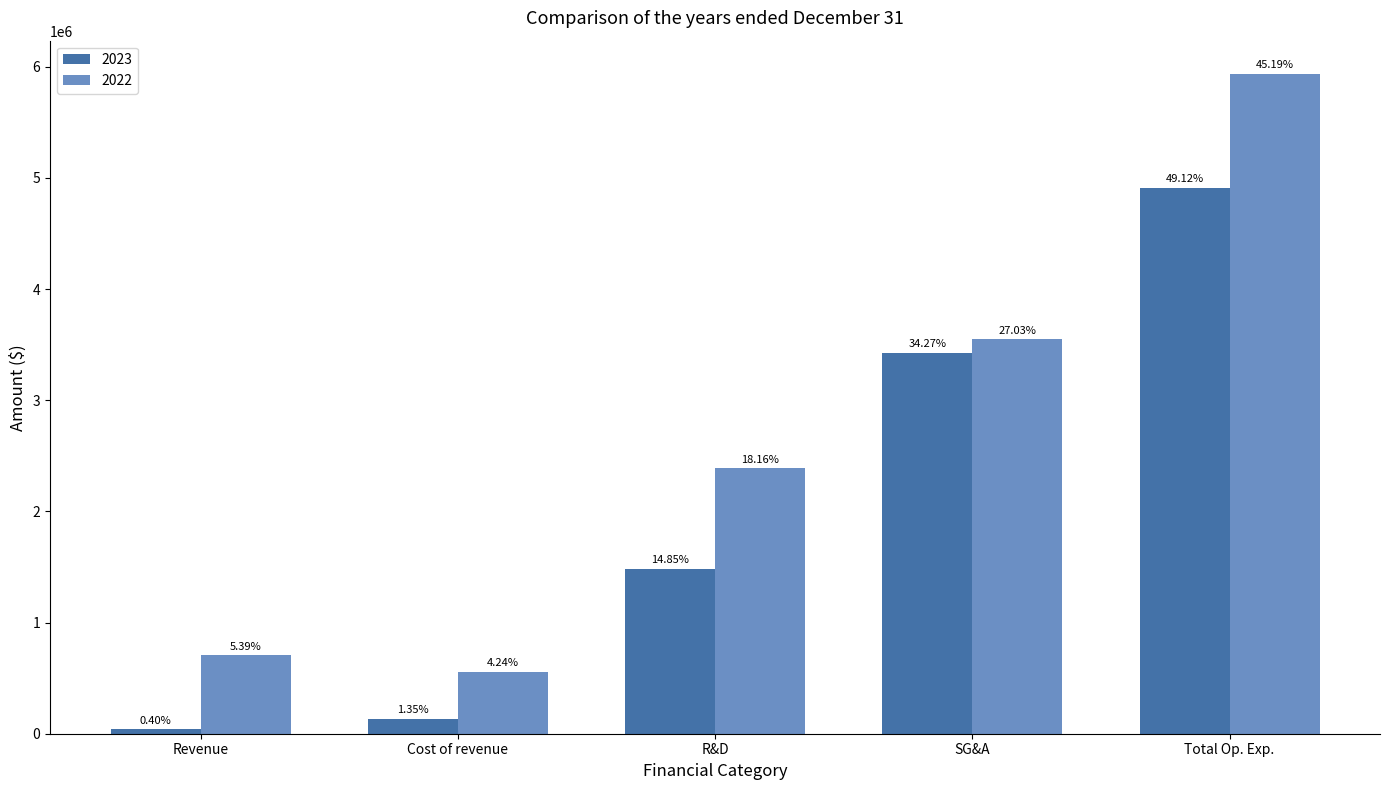

How many groups of bars are there?

5